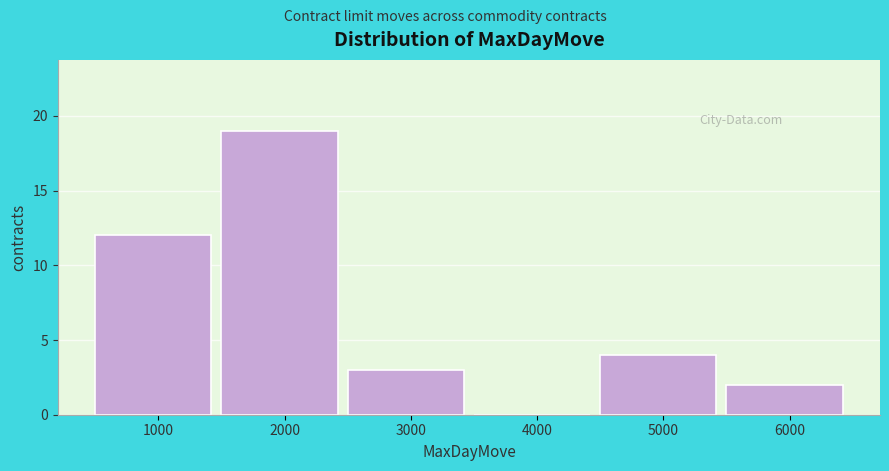

Reading left to right, extract all data points from this chart.

1000=12	2000=19	3000=3	4000=0	5000=4	6000=2